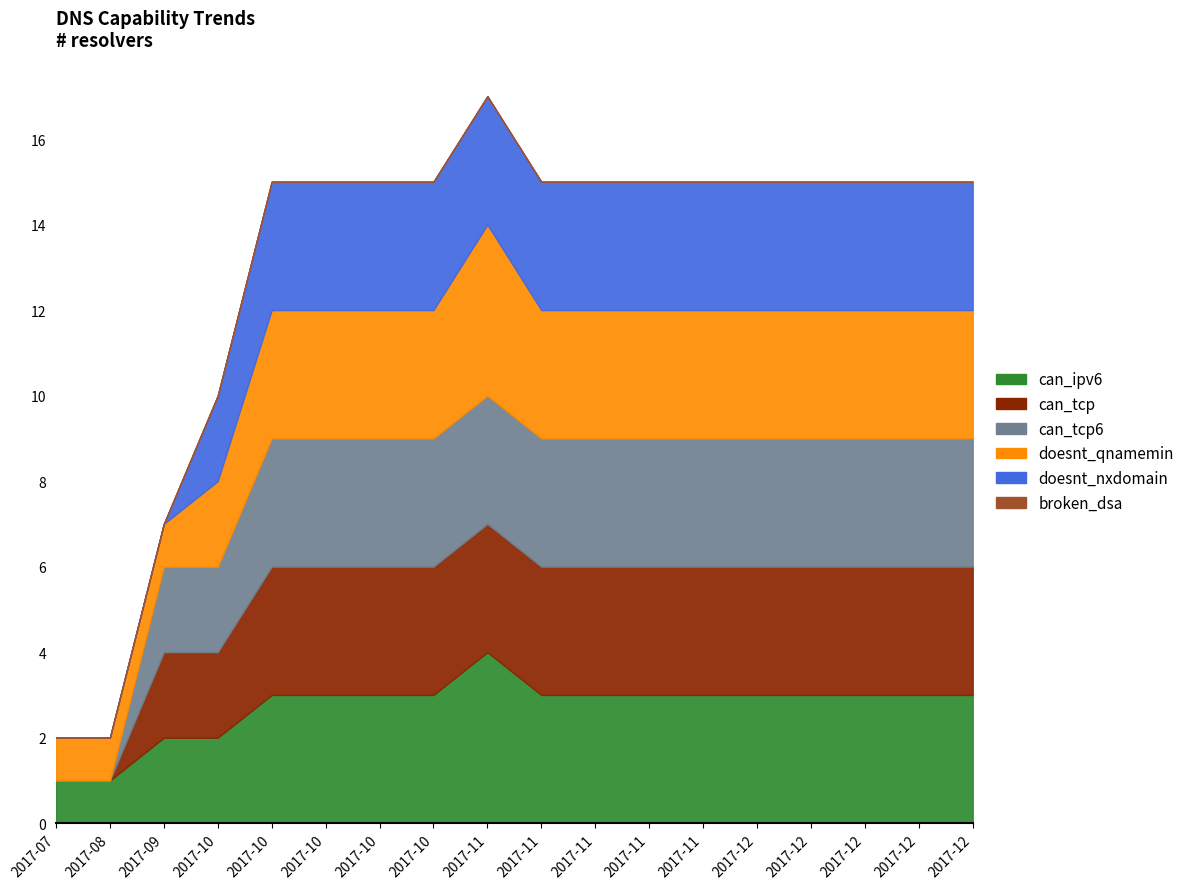

How many lines are shown in the chart?

6